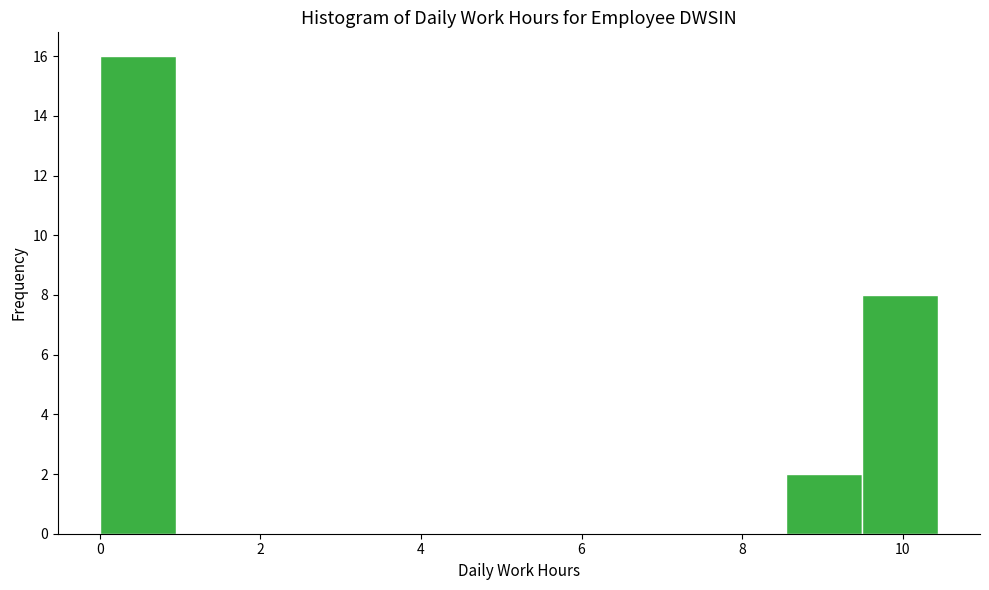

Reading left to right, transcribe this chart: for each bar, give the range it covers on the x-axis and its height. Neither the bar edges nor the heights are printed on the chart, so give them approximately, as read against the axes.

0.0 to 1.0: 16
1.0 to 1.8: 0
1.8 to 2.8: 0
2.8 to 3.8: 0
3.8 to 4.8: 0
4.8 to 5.6: 0
5.6 to 6.6: 0
6.6 to 7.6: 0
7.6 to 8.6: 0
8.6 to 9.4: 2
9.4 to 10.4: 8